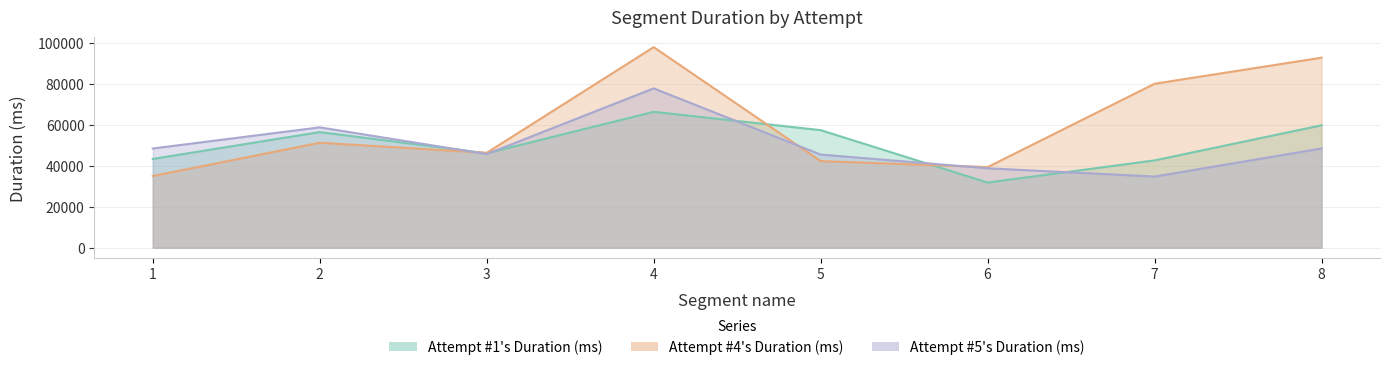

What is the total value across all series at 4?

242183